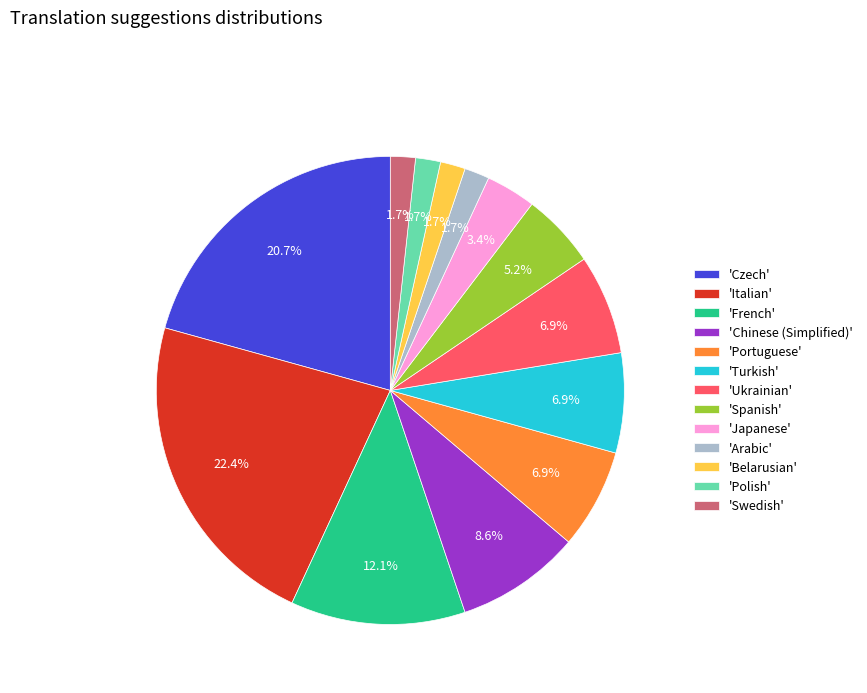

Does 'Japanese' represent more than half of the total?

No